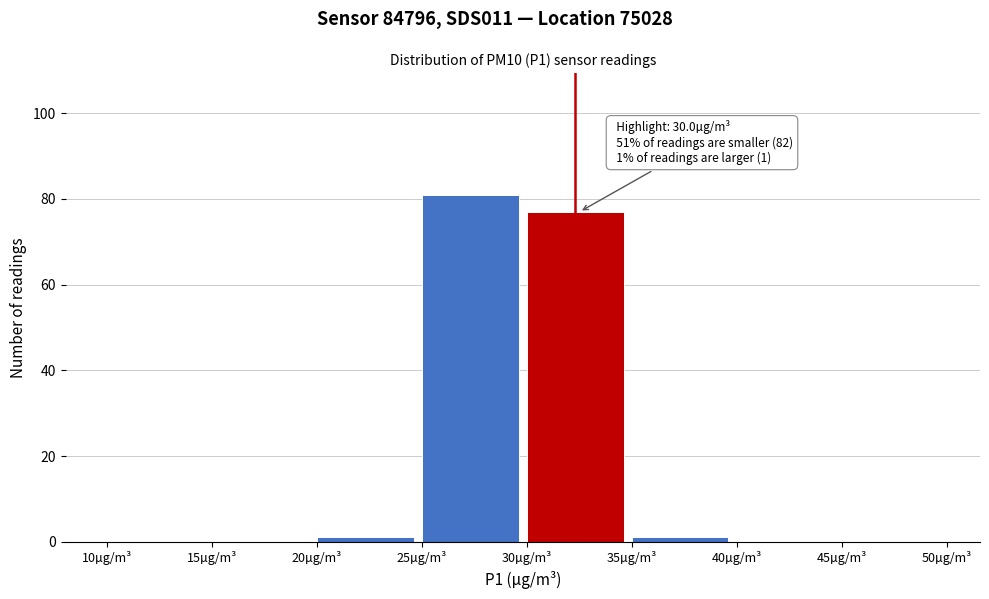

Over which range of the x-axis is the bar tallest?

25 to 30